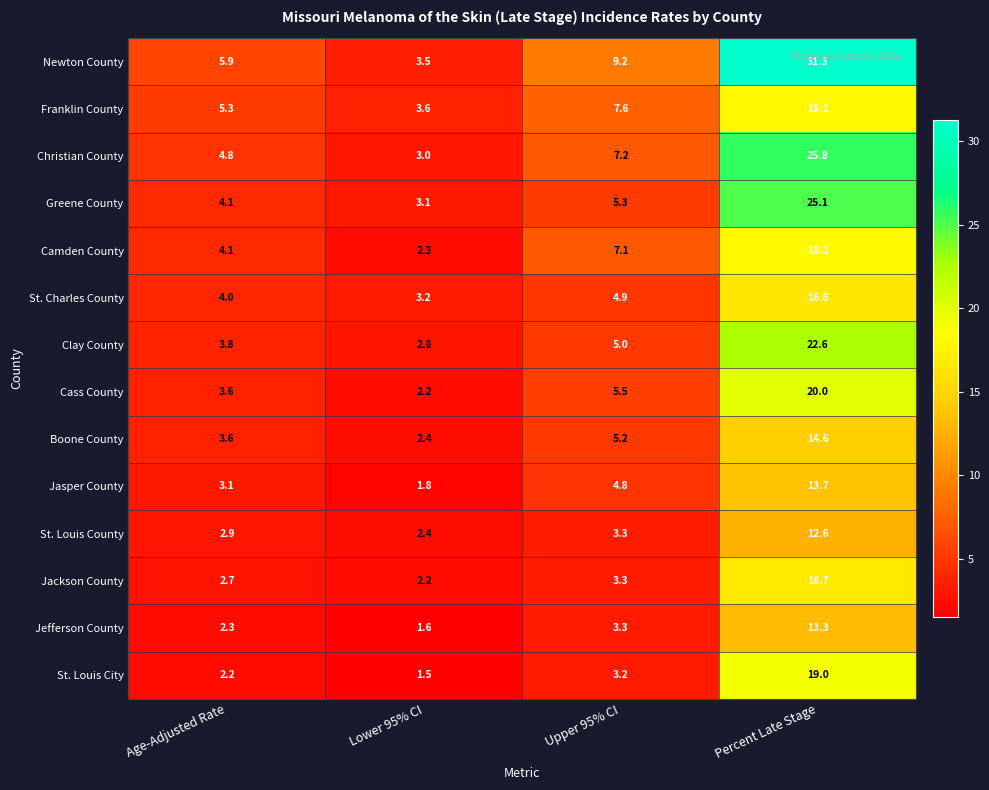

Which label corresponds to the smallest value in the chart?

Lower 95% CI